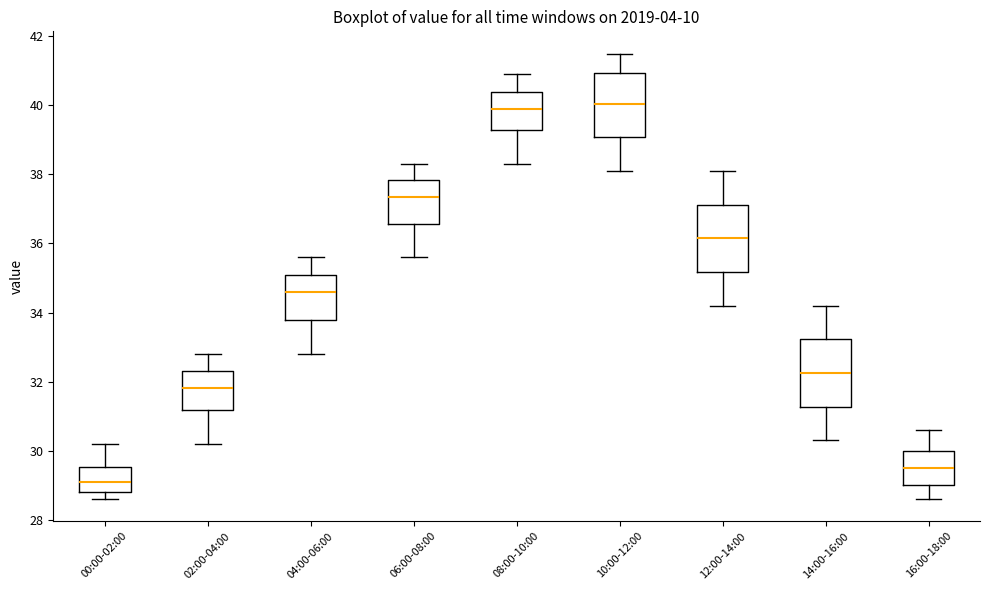

Where does the median line of the box for 02:00-04:00 sit on the y-axis? The values are not printed on the chart, so give them approximately, as read against the axis.

31.8